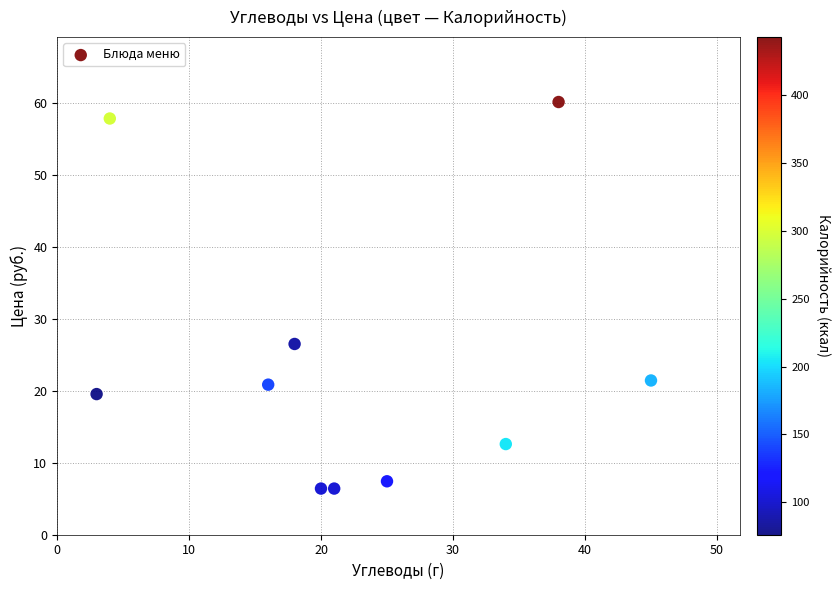

What is the range of Y values (max minus min)?

53.7